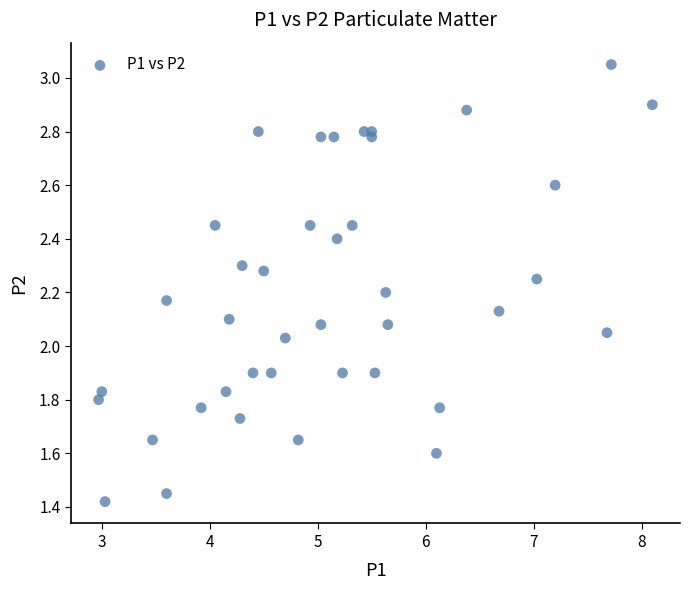

What is the range of X values (max minus min)?

5.1